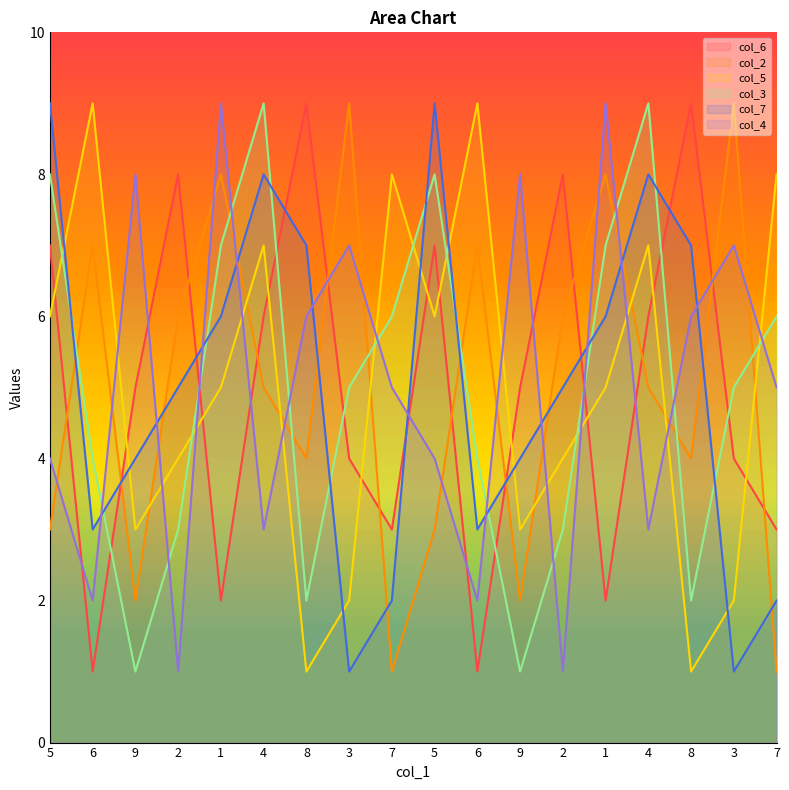

Is it true that col_4 equals 11 at 3?

False